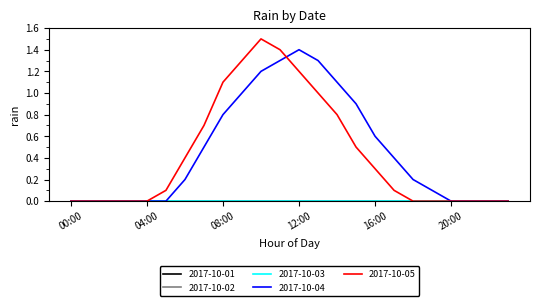

Which series has the largest range (max minus min)?

2017-10-05